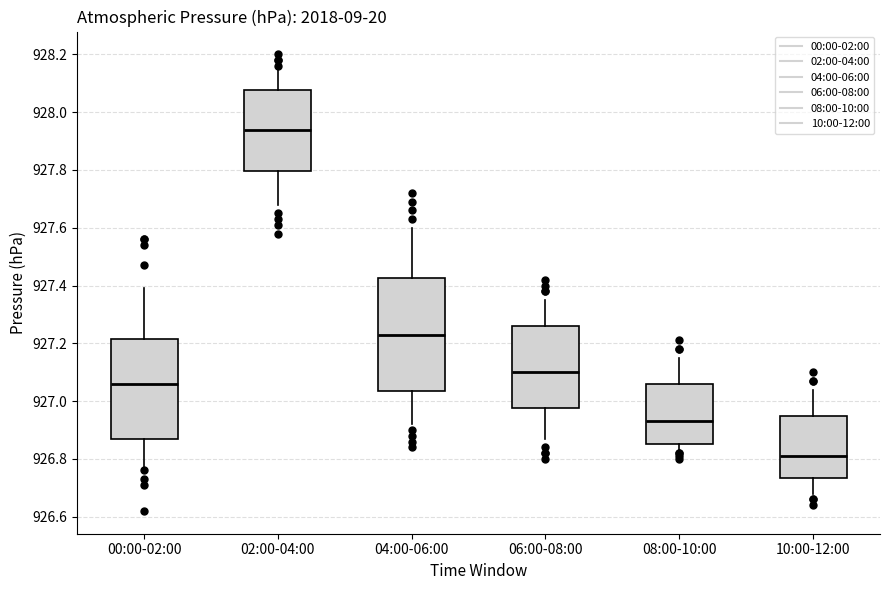

Which box has the lowest median line?

10:00-12:00